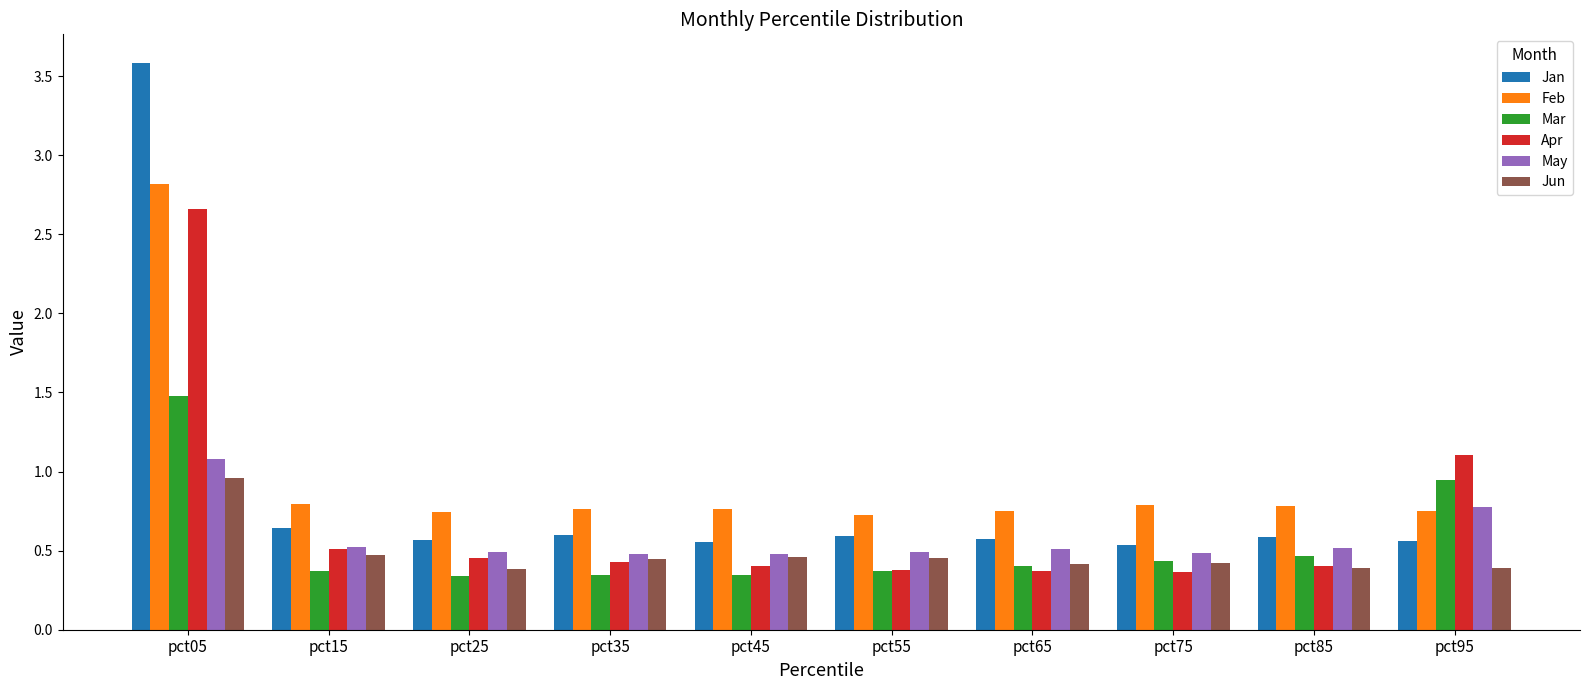

True or false: Jun has a value of 1.3 at pct05.

False